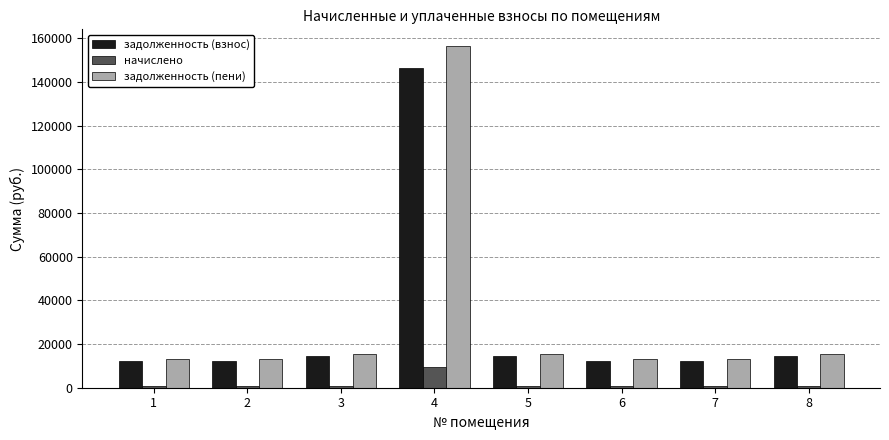

What is the maximum value for начислено?

9705.9